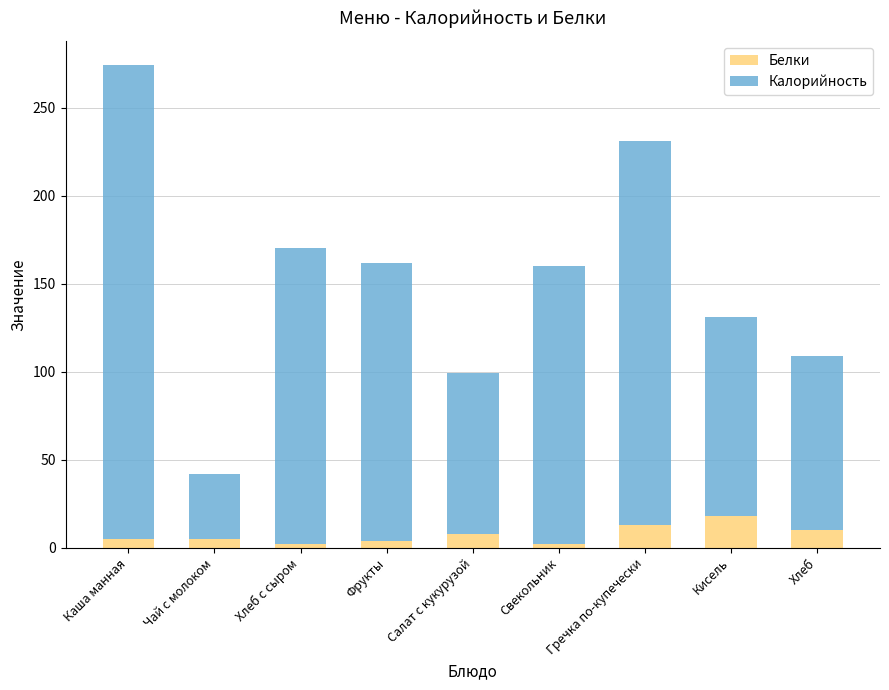

At which category is the sum across all series the highest?

Каша манная